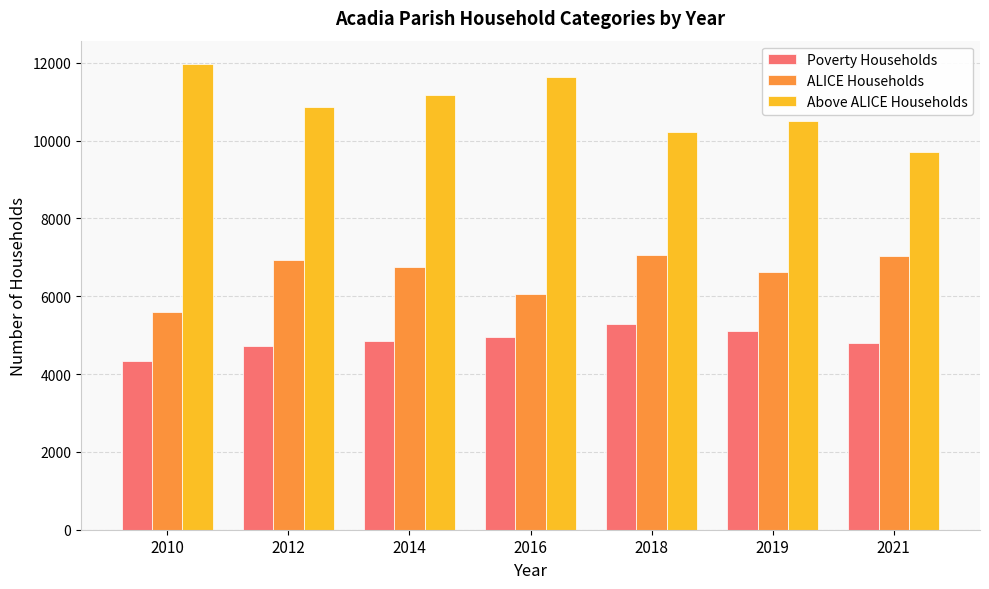

What is the greatest value displayed?

11971